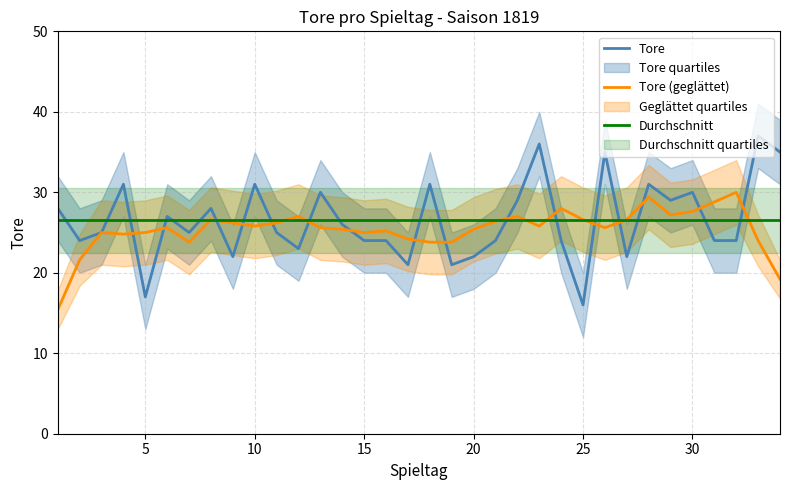

What is the highest value of the Tore series?

37.0